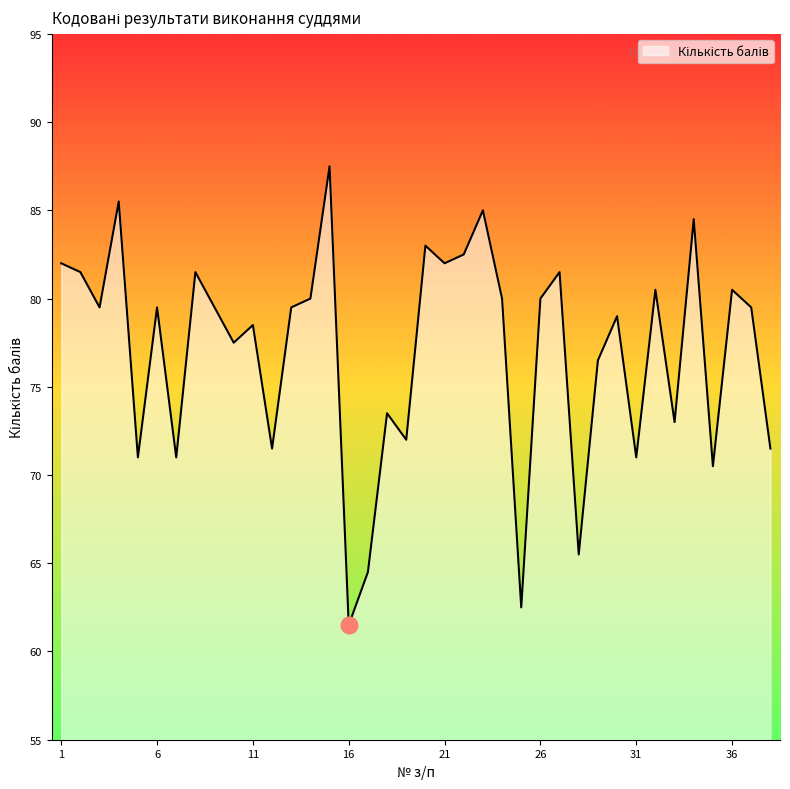

What is the greatest value displayed?

87.5